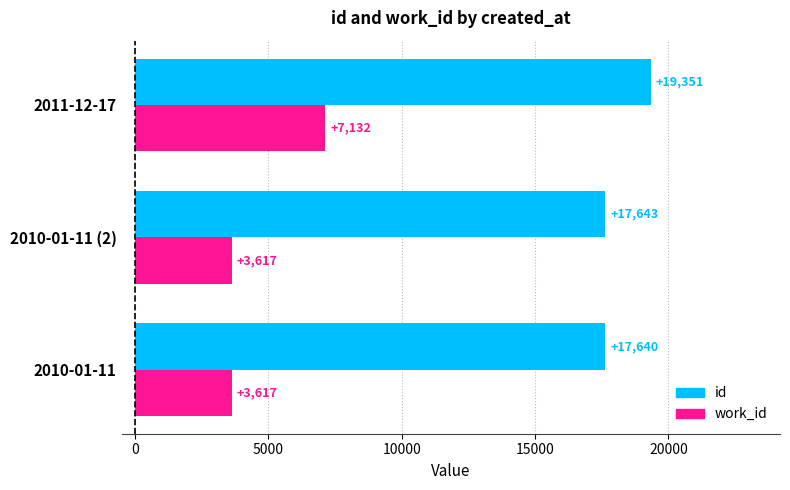

Count the number of data series in this chart.

2